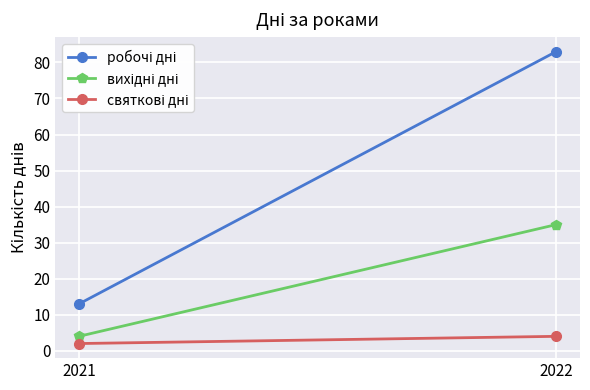

Between 2021 and 2022, which series saw the biggest shift?

робочі дні